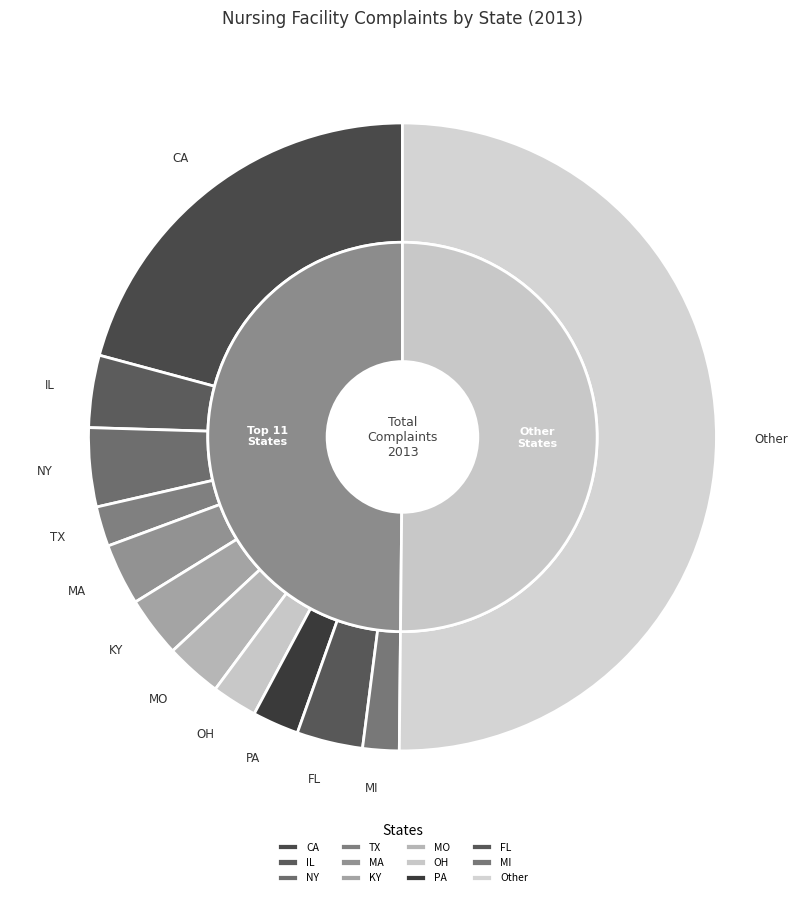

What is the smallest slice in the pie chart?

MI